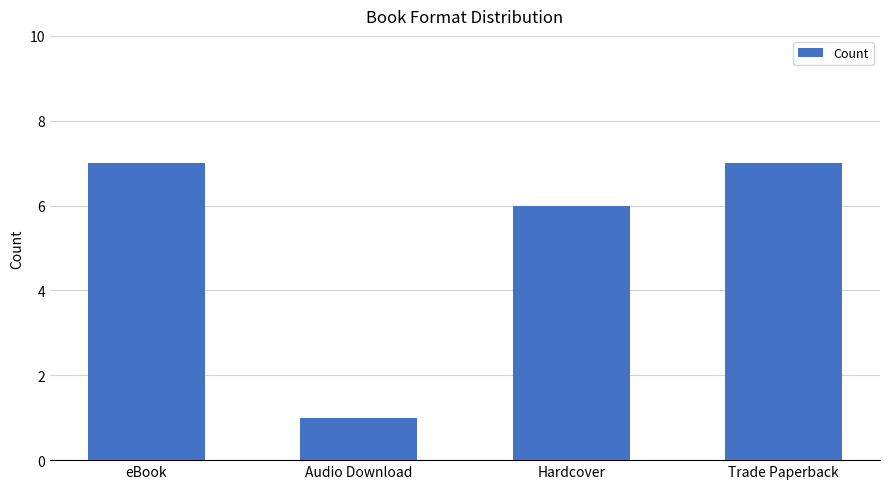

What is the greatest value displayed?

7